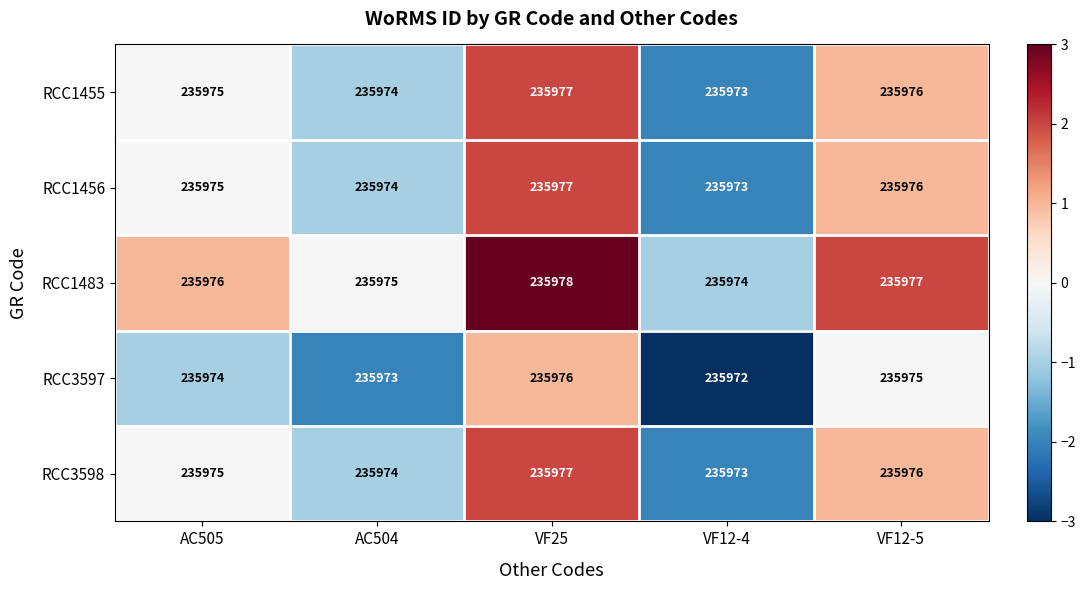

Which category has the lowest value in the RCC3597 series?

VF12-4